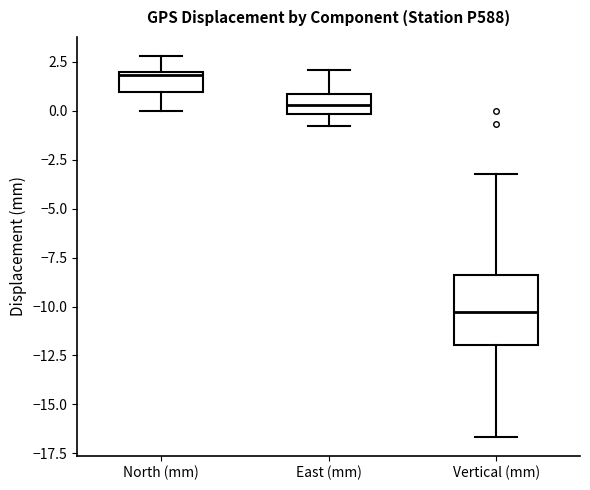

Comparing the boxes themselves (not the whiskers), which one is the tallest?

Vertical (mm)